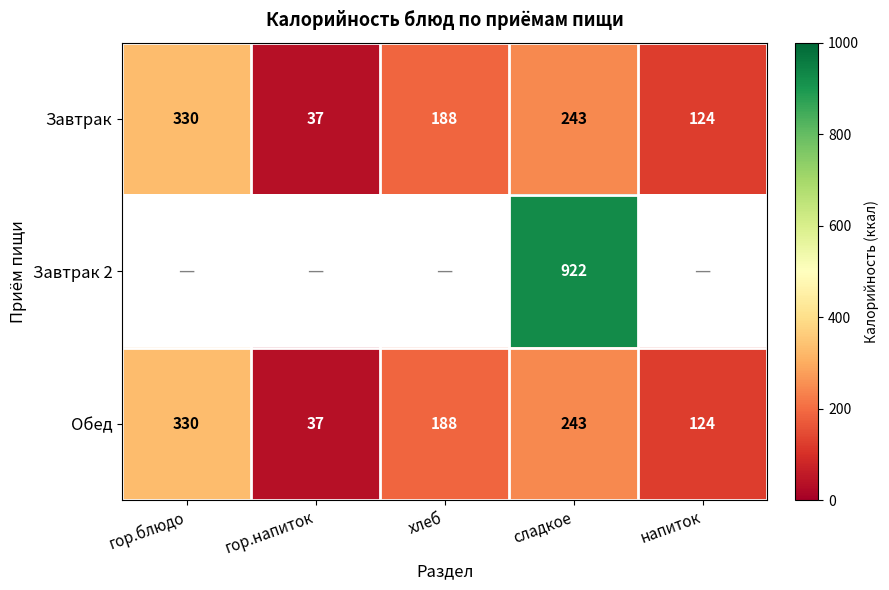

Where is Обед nearest to the value 183?

хлеб